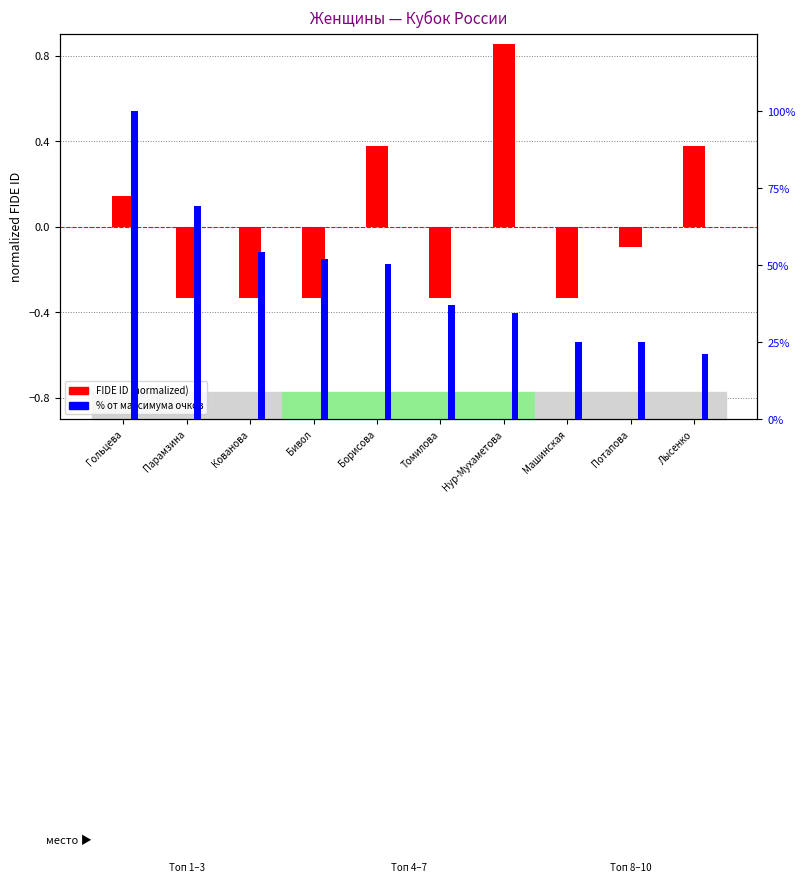

How many values in the % от максимума series exceed 50?

5